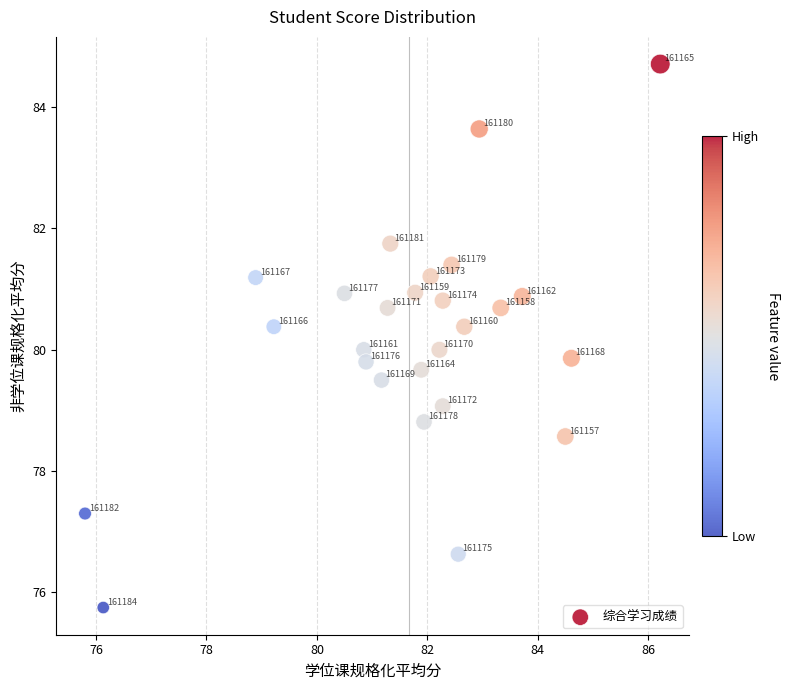

What Y value in the scatter plot is closest to 80?

80.0